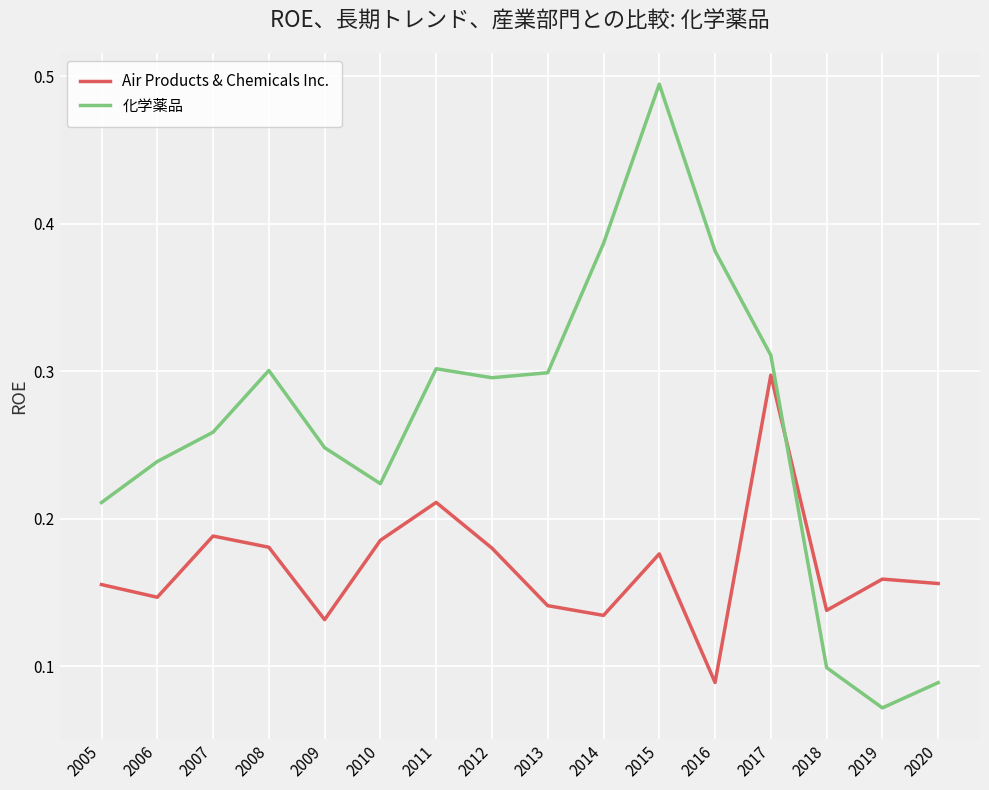

Is it true that 化学薬品 equals 0.3 at 2017?

True